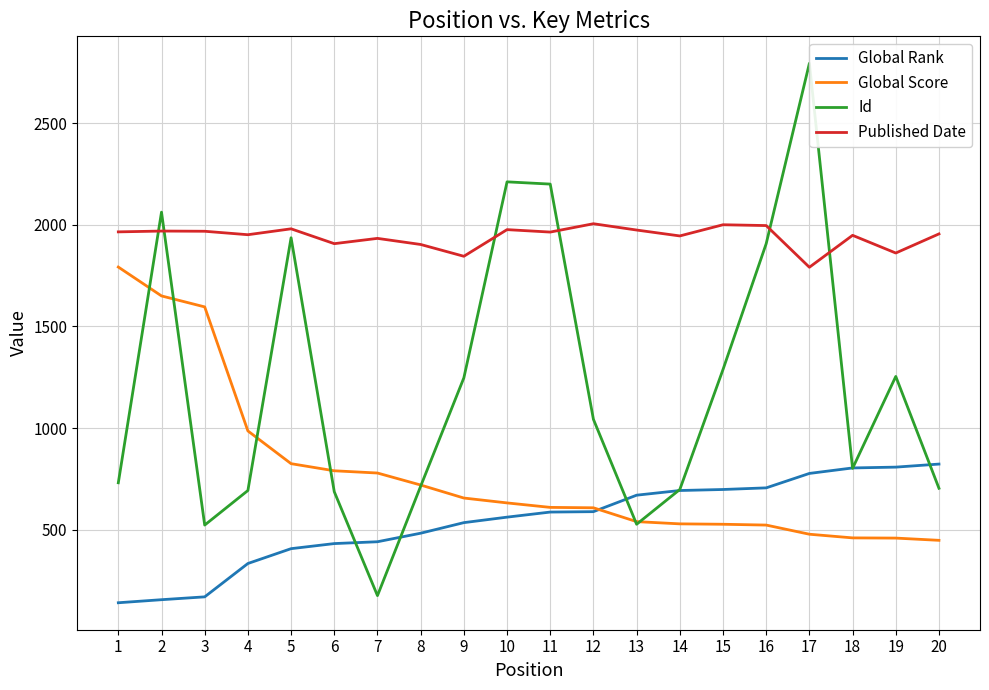

Which series has the largest range (max minus min)?

Id